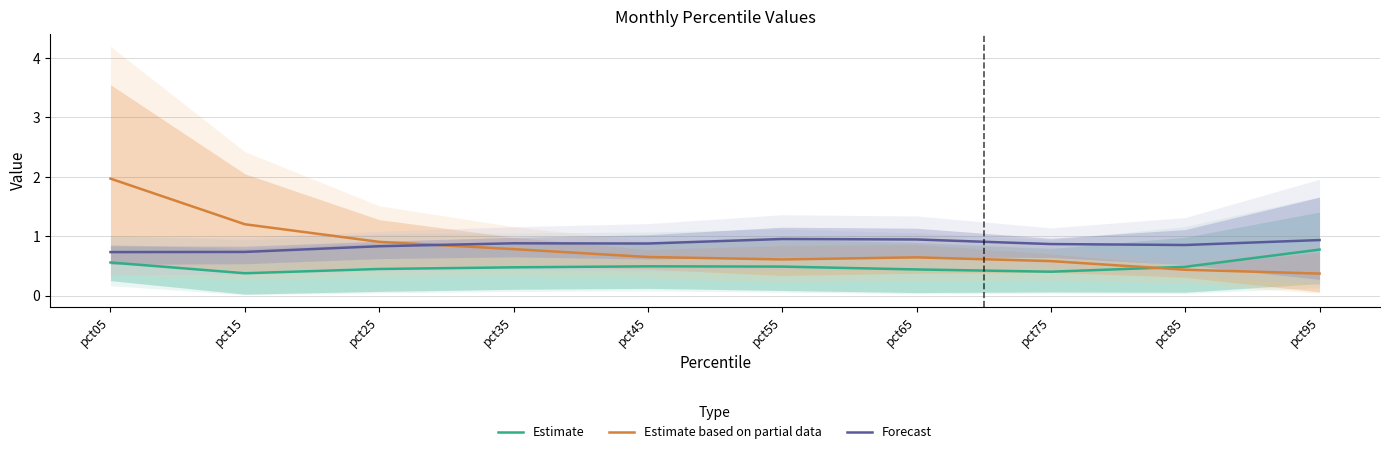

Count the Estimate values in the range 0 to 1.

10